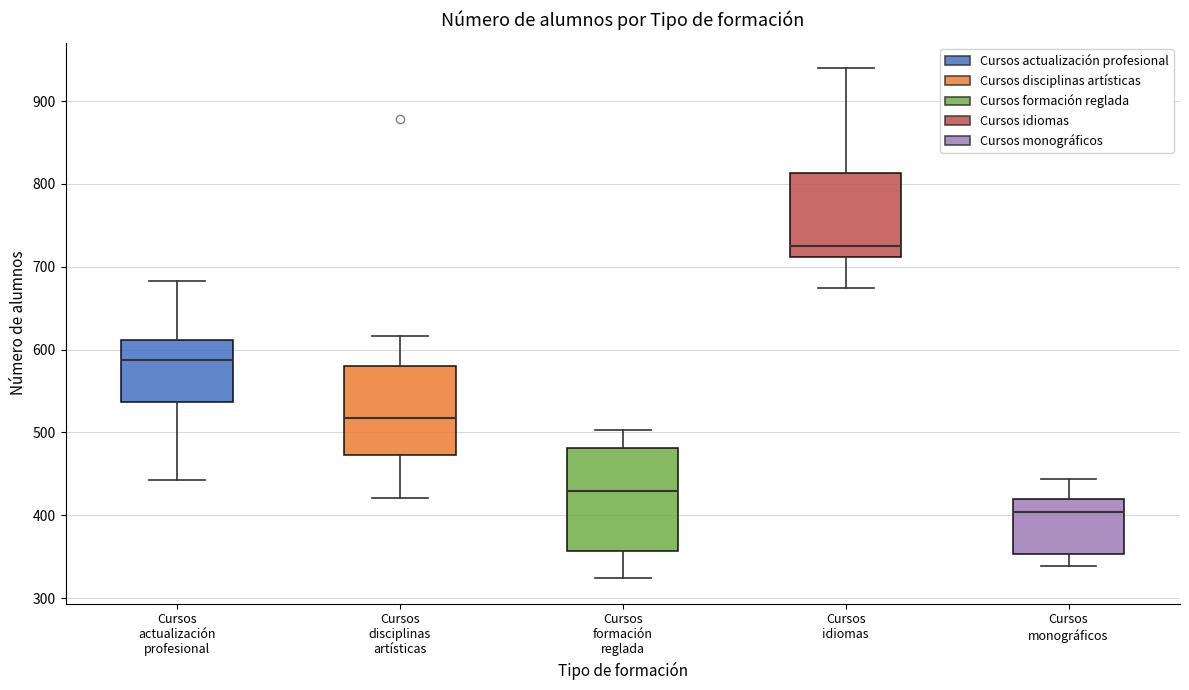

Which box has the highest median line?

Cursos idiomas